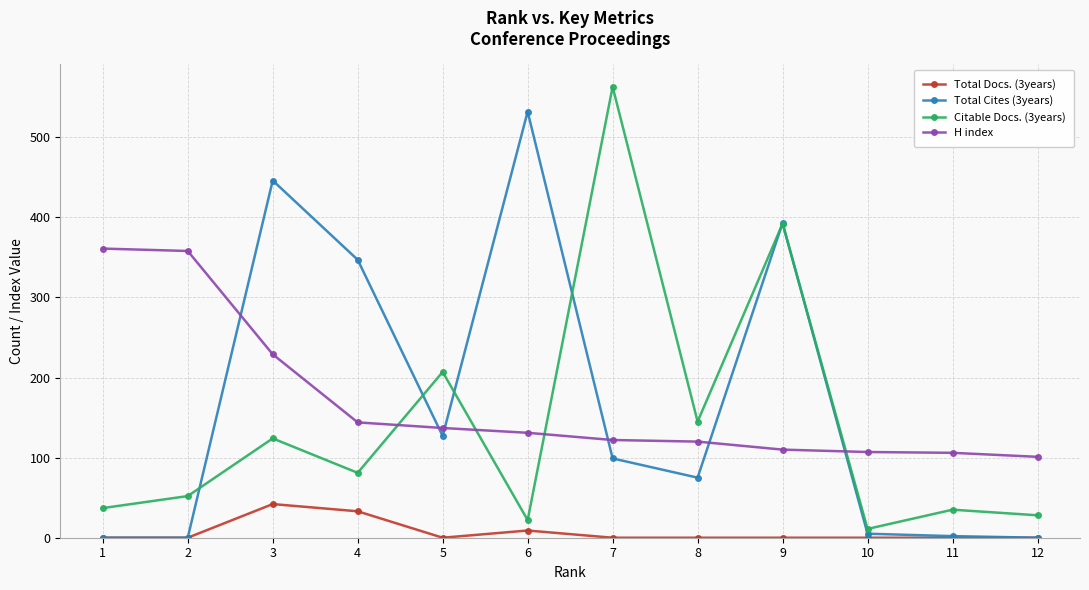

At which category is the sum across all series the highest?

9